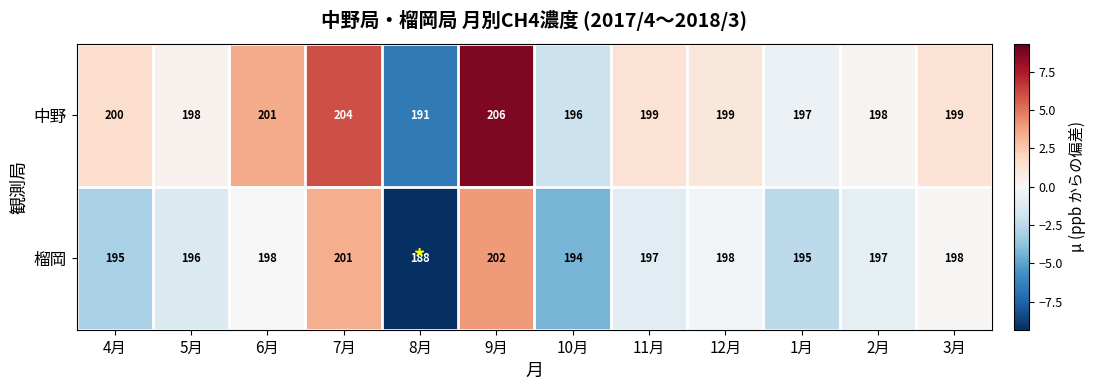

The 中野 series shows 339 at 10月. True or false?

False